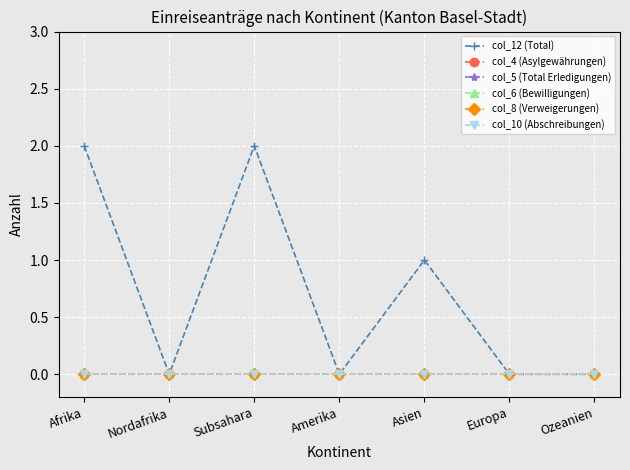

Is this an area chart (filled region under the line)?

No